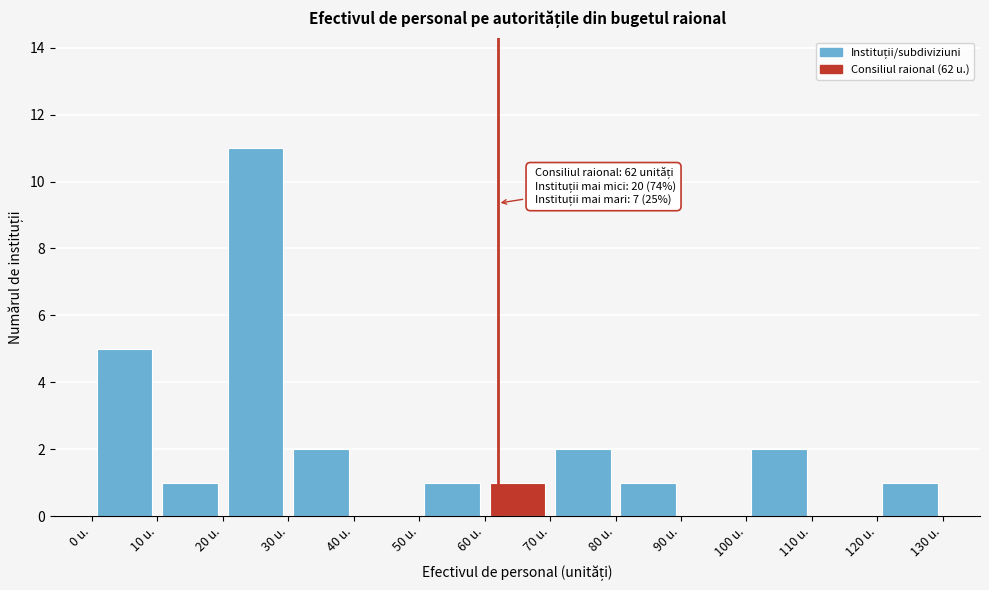

Which range on the x-axis has the tallest bar?

20 to 30